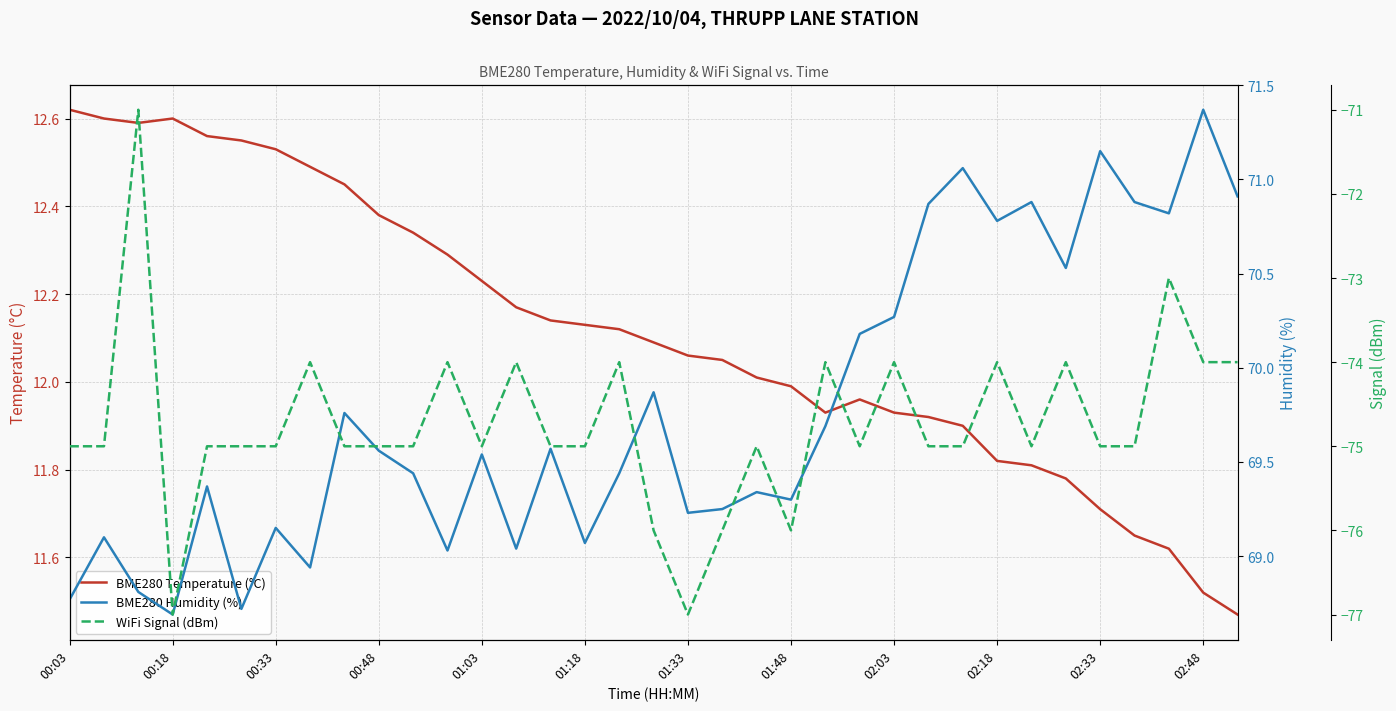

Is it true that BME280 Temperature (°C) equals 2.7 at 00:48?

False